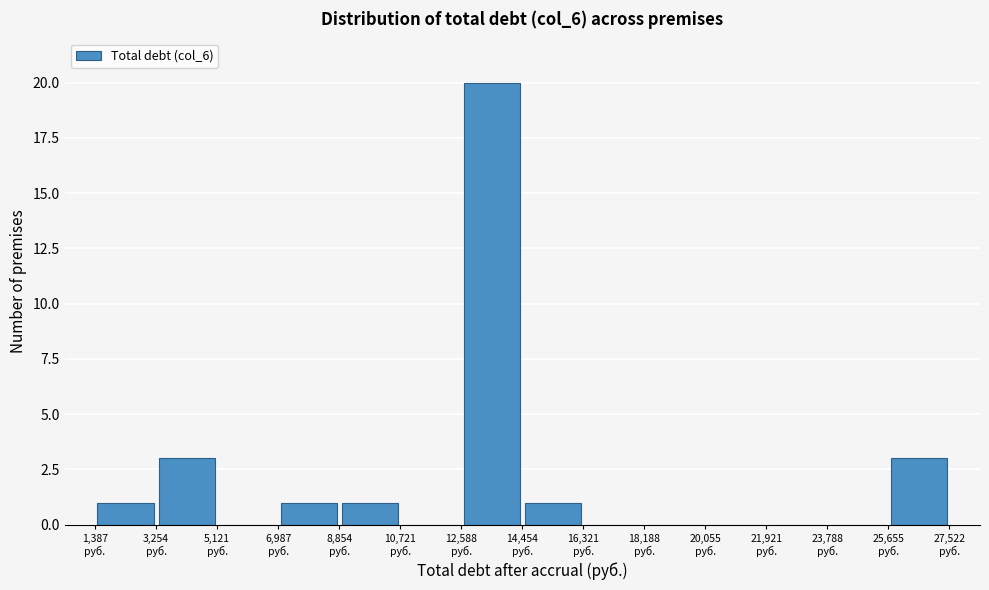

Reading left to right, transcribe this chart: for each bar, give the range it covers on the x-axis and its height. Neither the bar edges nor the heights are printed on the chart, so give them approximately, as read against the axes.

1400 to 3200: 1
3200 to 5200: 3
5200 to 7000: 0
7000 to 8800: 1
8800 to 10800: 1
10800 to 12600: 0
12600 to 14400: 20
14400 to 16400: 1
16400 to 18200: 0
18200 to 20000: 0
20000 to 22000: 0
22000 to 23800: 0
23800 to 25600: 0
25600 to 27600: 3